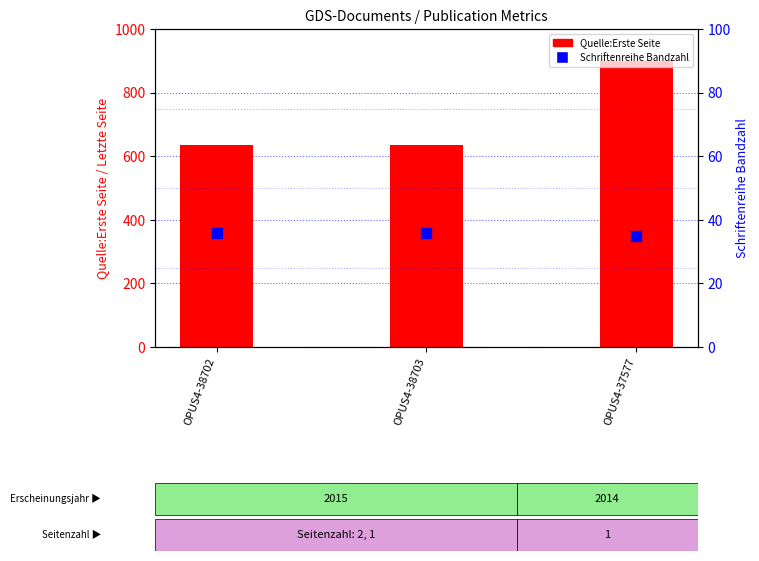

Which series reaches the minimum Y coordinate?

Schriftenreihe Bandzahl